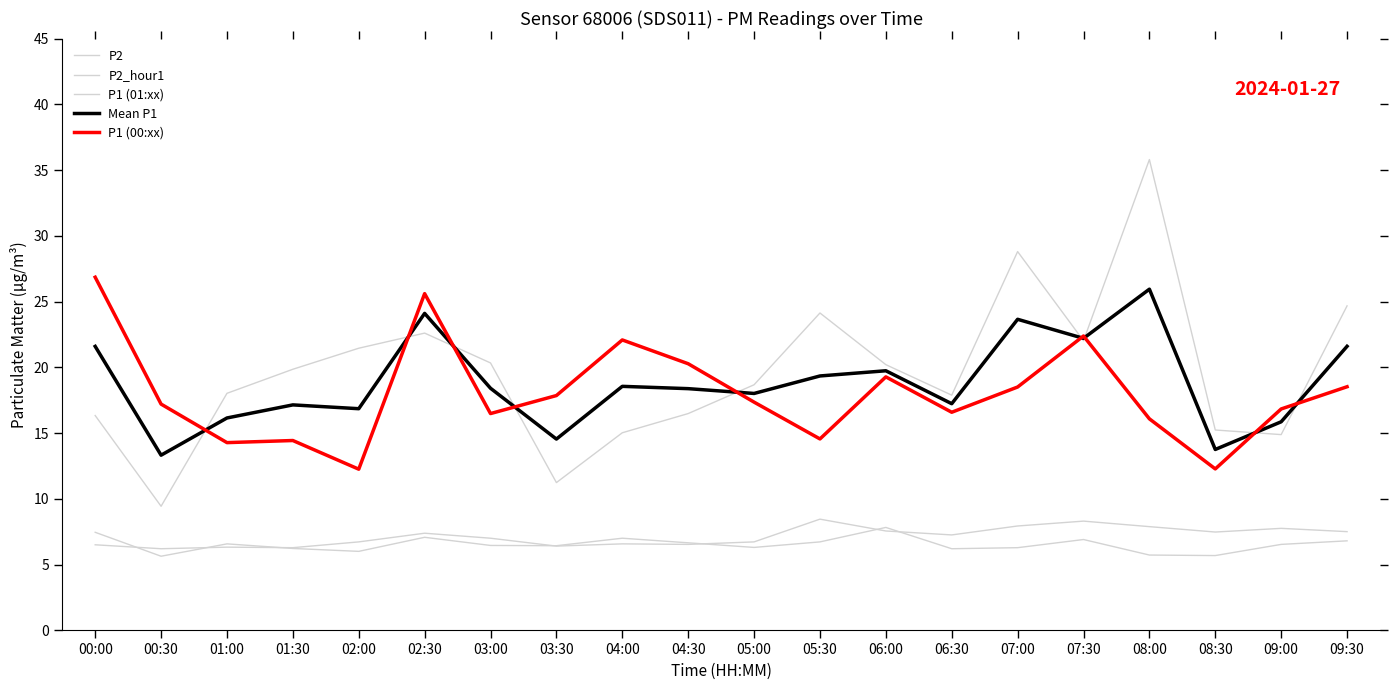

What is the difference between the P2 values at 09:00 and 03:30?

0.1